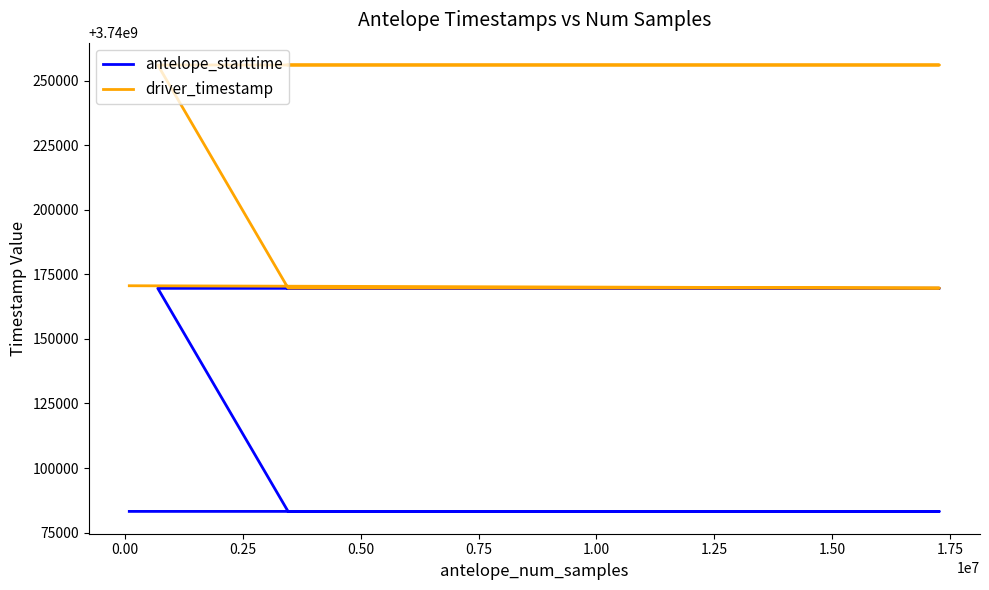

Between 0.50 and 0.75, which series saw the biggest shift?

driver_timestamp